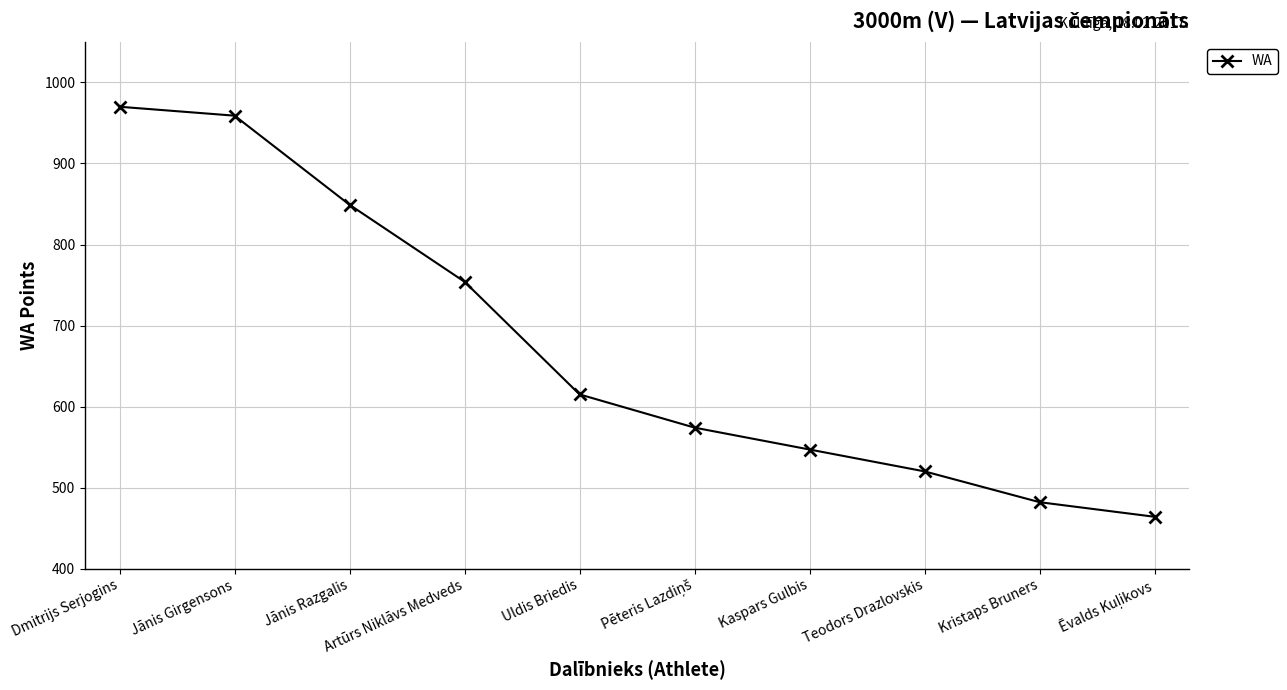

The chart shows a value of 893 at Uldis Briedis. True or false?

False